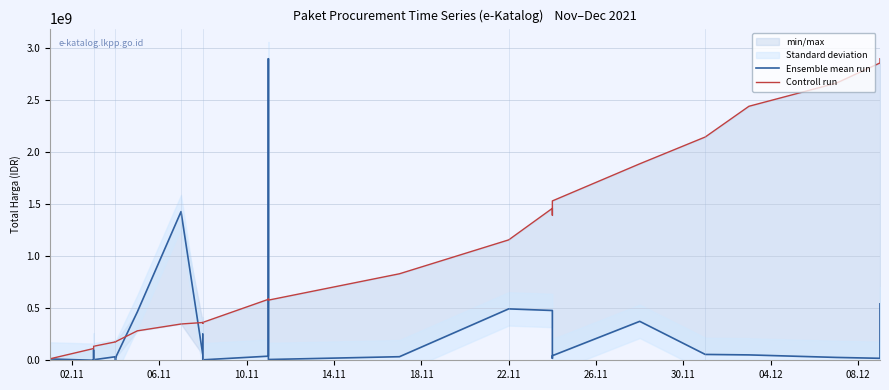

How many lines are shown in the chart?

2